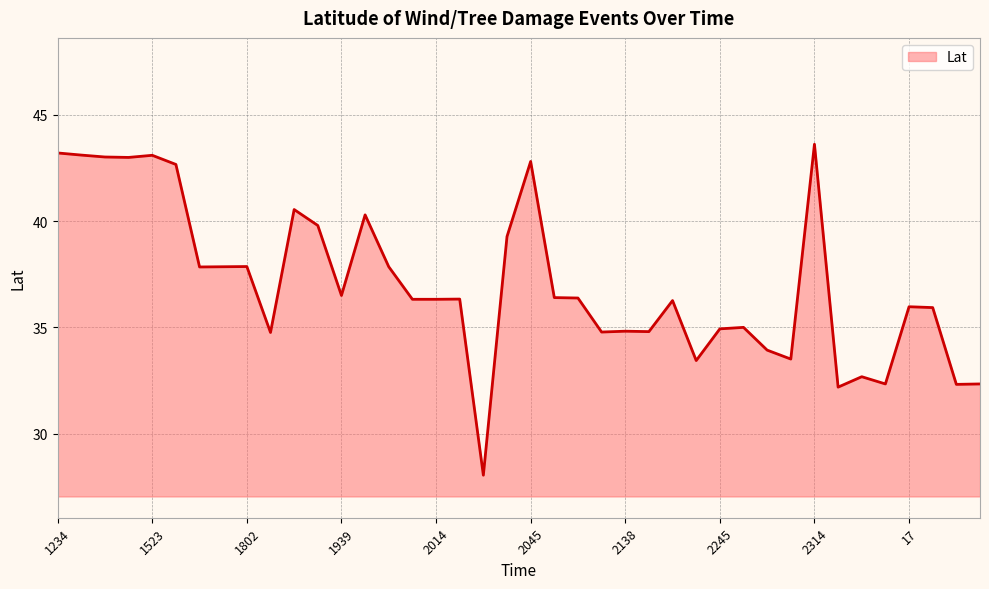

What is the minimum value shown in the chart?

28.1